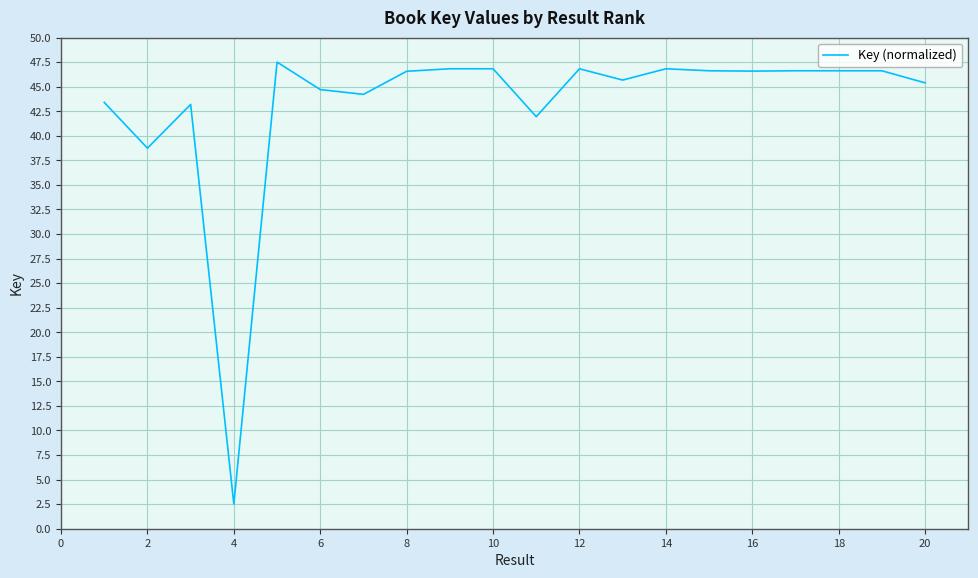

What is the greatest value displayed?

47.5